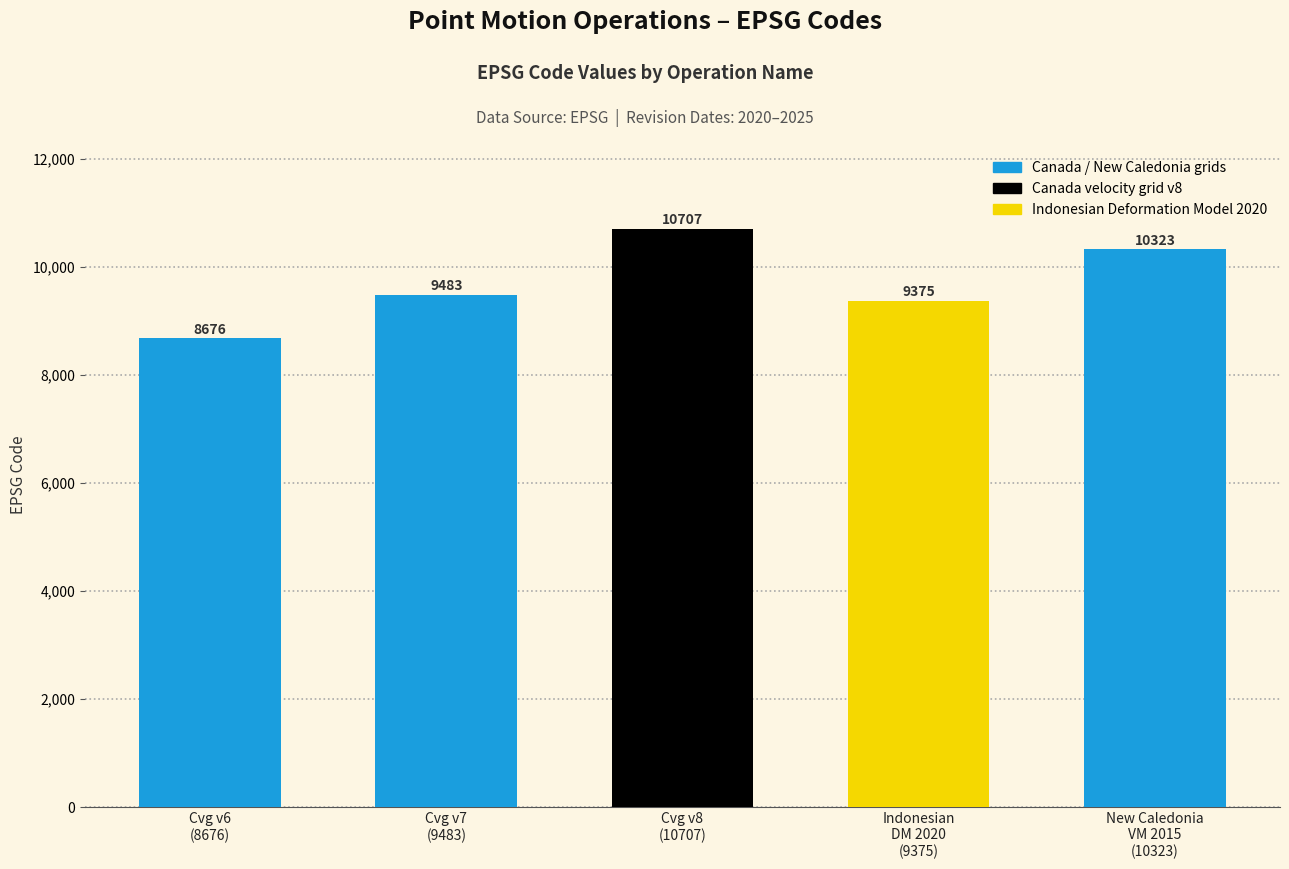

Which has a higher value, Cvg v7
(9483) or Cvg v8
(10707)?

Cvg v8
(10707)